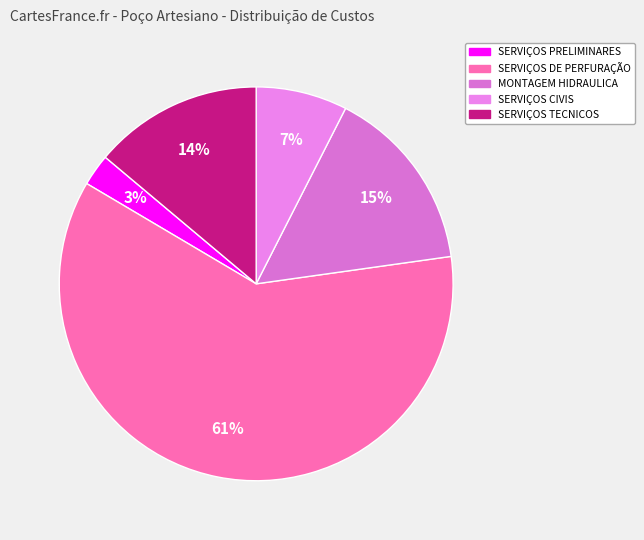

To the nearest percent, what is the average slice percentage?

20%